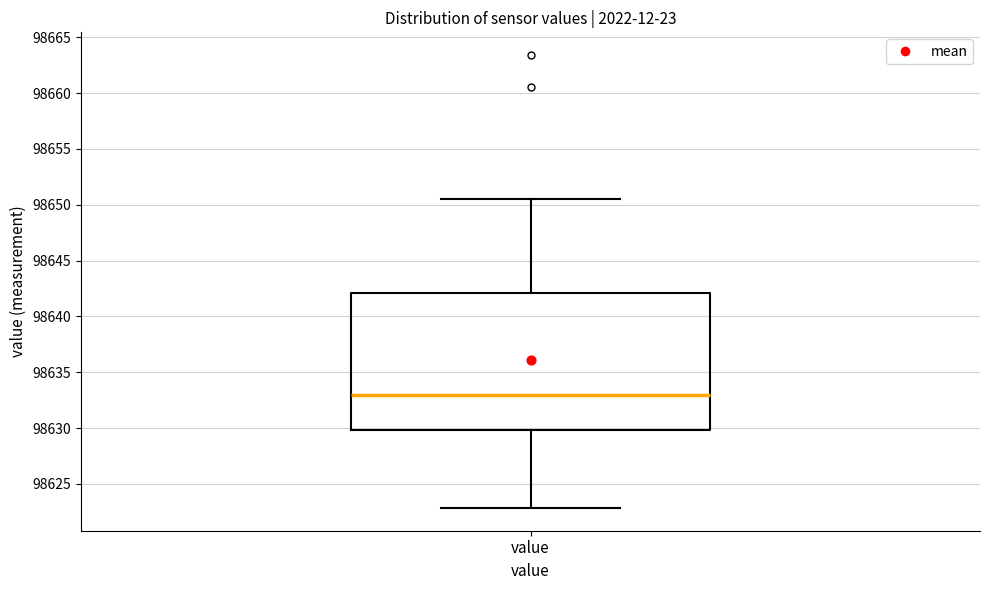

Transcribe this box plot: give where the median line is, the range the box spans, and where the two whiskers end, as read against the y-axis. The values are not printed on the chart, so give them approximately, as read against the axis.

median 98633.0, box 98630.0 to 98642.0, whiskers 98623.0 to 98650.5